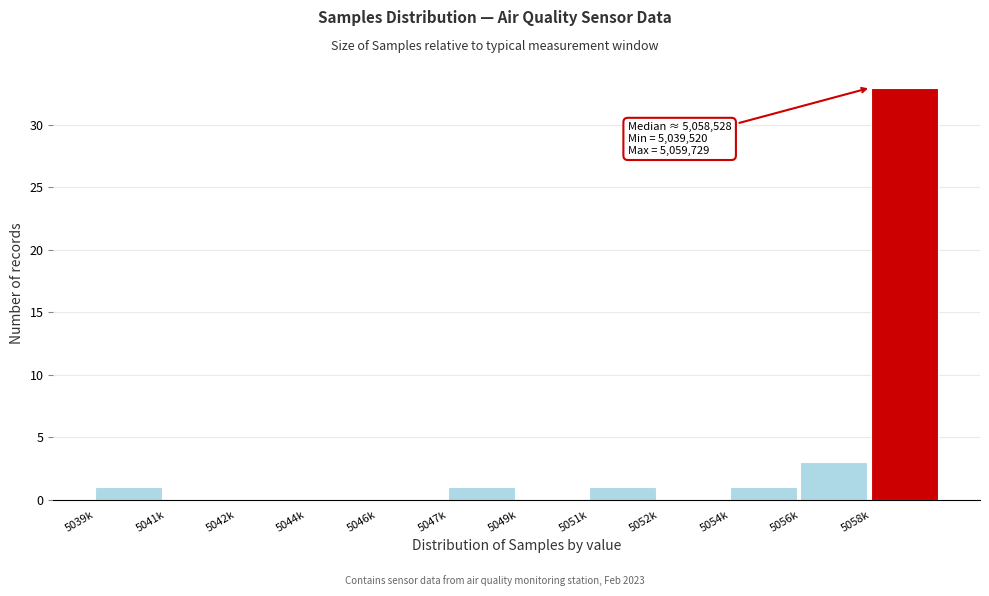

Reading left to right, what are all the values shown in this chart?

5039k=1	5041k=0	5042k=0	5044k=0	5046k=0	5047k=1	5049k=0	5051k=1	5052k=0	5054k=1	5056k=3	5058k=33